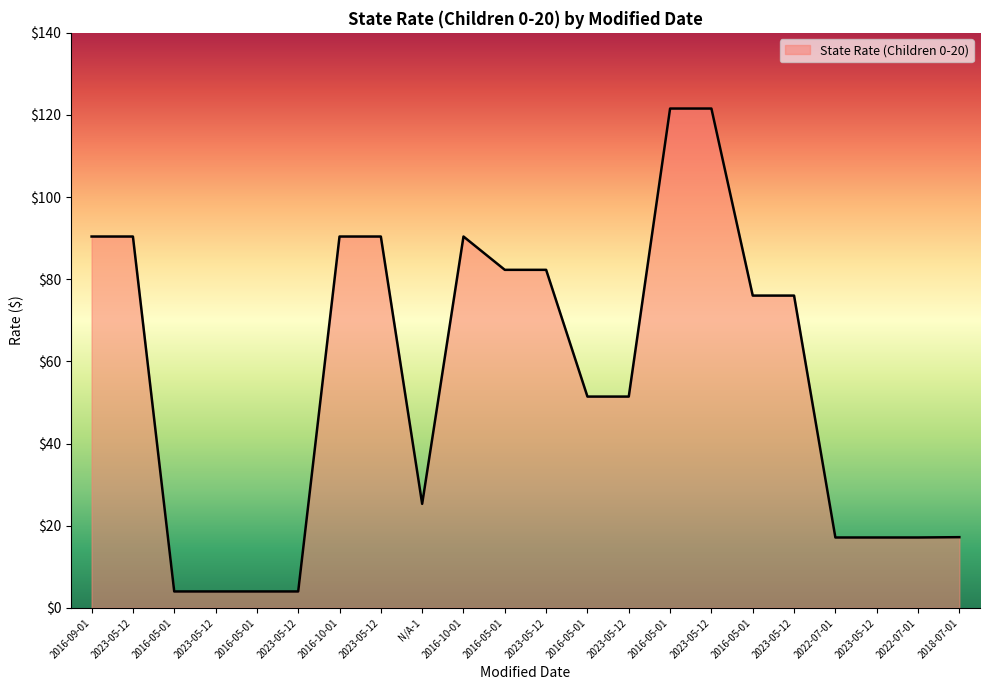

List the labels in order of value, smallest first.

2016-05-01, 2023-05-12, 2016-05-01, 2023-05-12, 2022-07-01, 2023-05-12, 2022-07-01, 2018-07-01, N/A-1, 2016-05-01, 2023-05-12, 2016-05-01, 2023-05-12, 2016-05-01, 2023-05-12, 2016-09-01, 2023-05-12, 2016-10-01, 2023-05-12, 2016-10-01, 2016-05-01, 2023-05-12